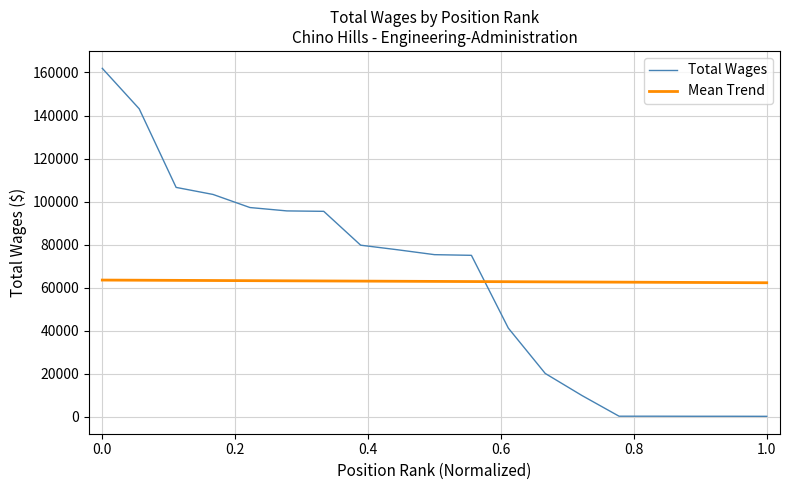

Rank the series by their maximum value, from lowest to highest.

Mean Trend, Total Wages